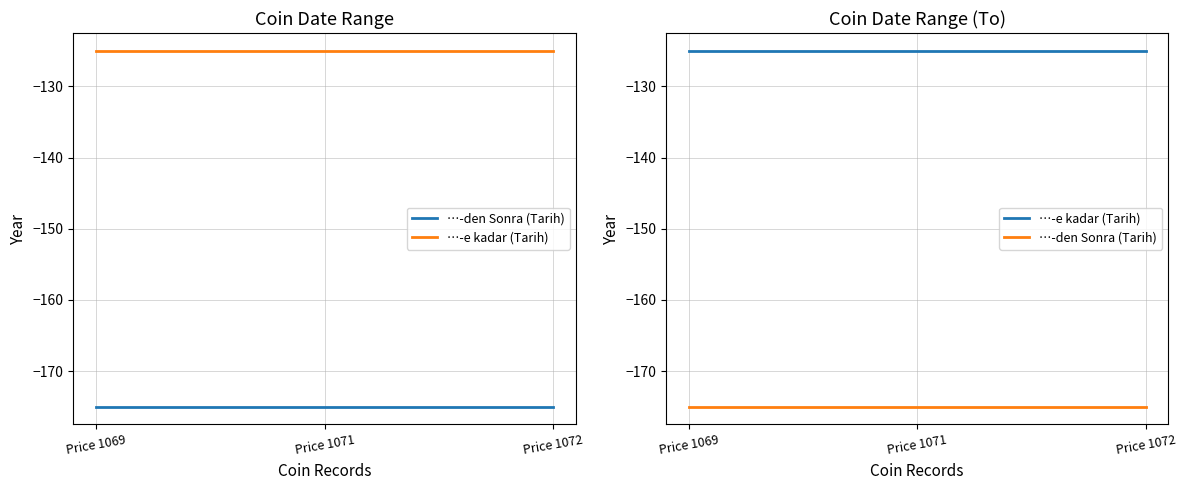

Reading right to left, what are all the values shown in this chart?

…-den Sonra (Tarih): Price 1072=-175	Price 1071=-175	Price 1069=-175
…-e kadar (Tarih): Price 1072=-125	Price 1071=-125	Price 1069=-125